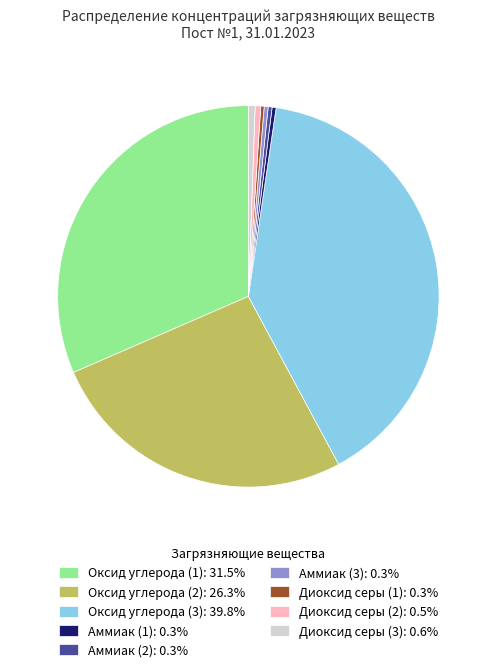

Does any single category account for the majority?

No